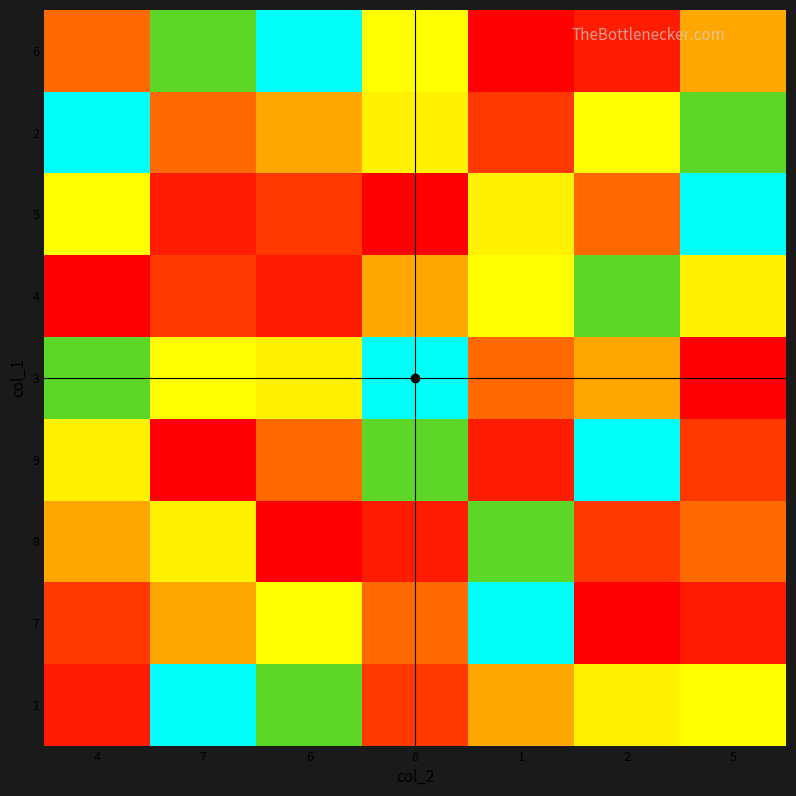

Between 2 and 6, which is larger?

6